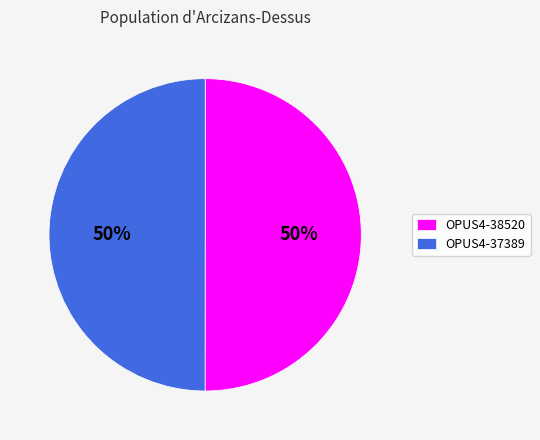

To the nearest percent, what is the combined percentage of OPUS4-37389 and OPUS4-38520?

100%